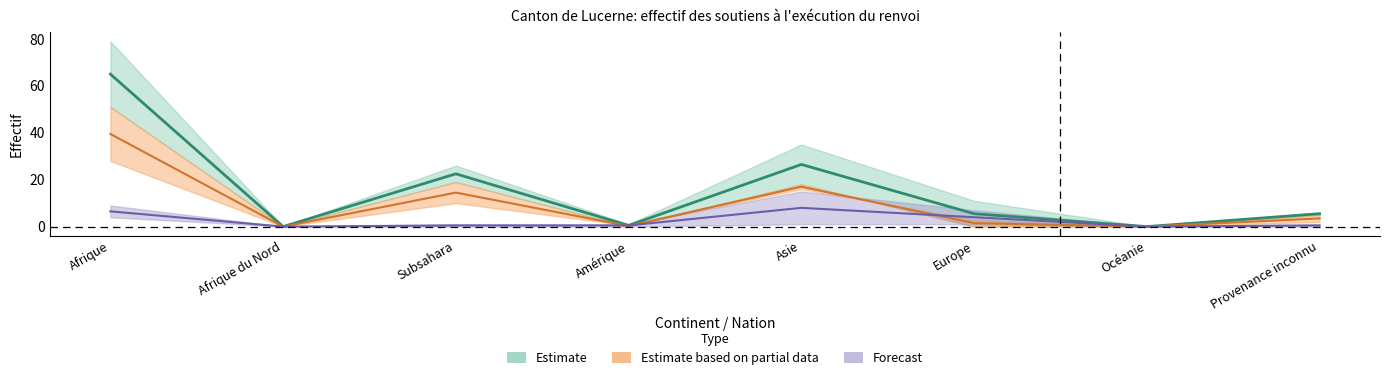

Is it true that Total domaine étranger equals 35.2 at Afrique?

False